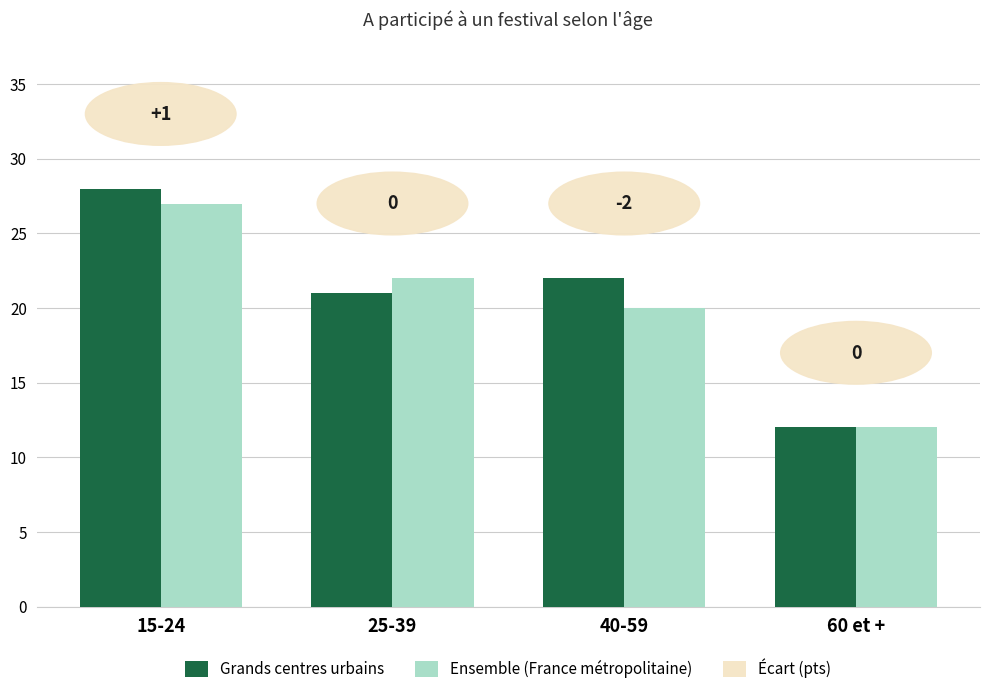

Reading left to right, what are all the values shown in this chart?

Grands centres urbains: 28	21	22	12
Ensemble (France métropolitaine): 27	22	20	12